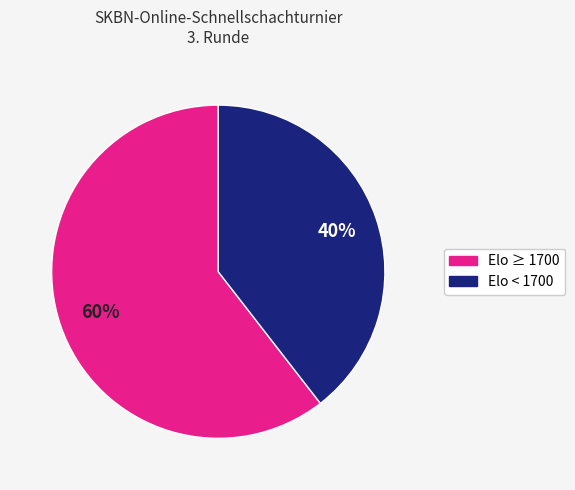

True or false: Elo ≥ 1700 accounts for 69% of the total.

False